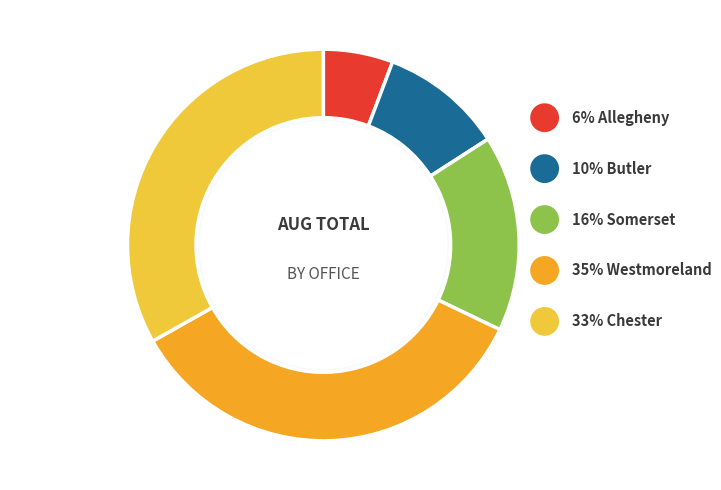

Does any single category account for the majority?

No